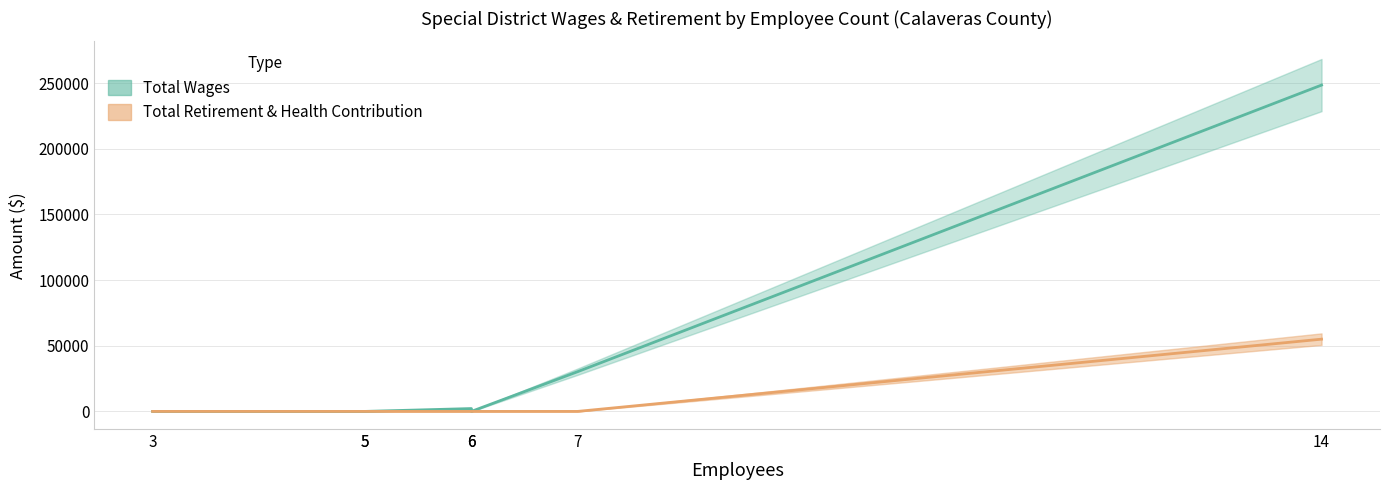

Is the value of Total Wages at 6 greater than the value of Total Retirement & Health Contribution at 5?

Yes